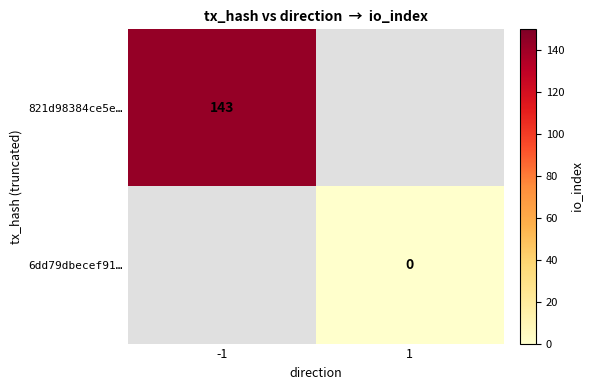

The value of 821d98384ce5e… at -1 is 226. True or false?

False